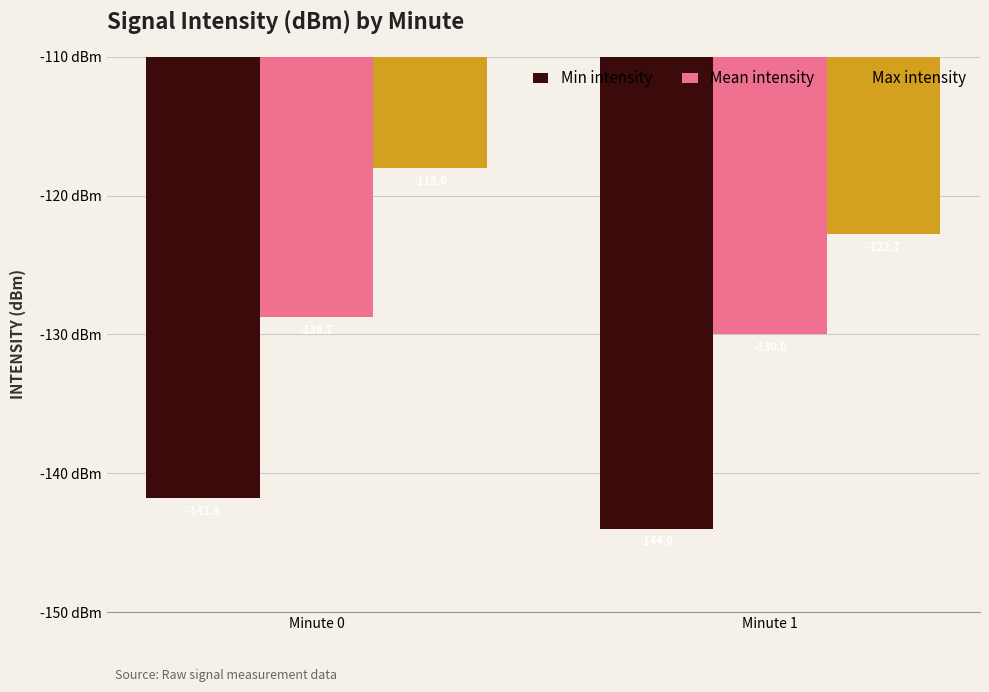

How many data points does each series have?

2